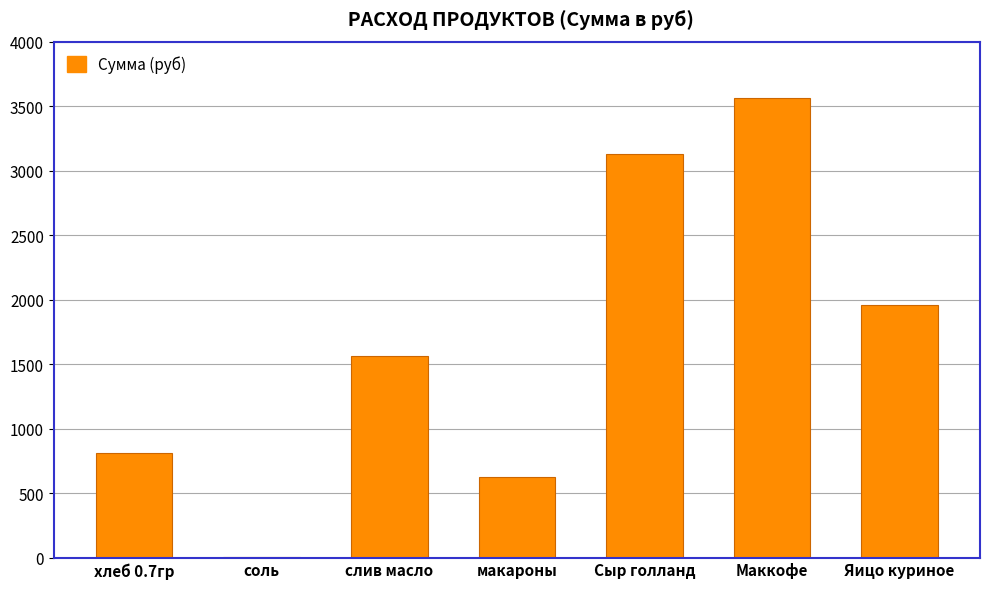

Between Маккофе and соль, which is larger?

Маккофе